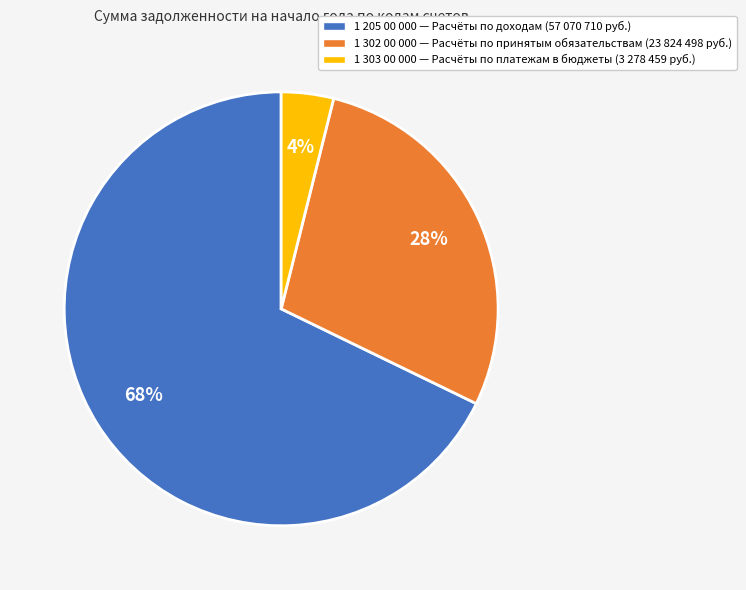

To the nearest percent, what portion does 1 303 00 000 represent?

4%